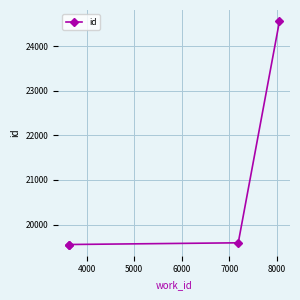

What value does the data have at 5000, to the nearest 10?

19590